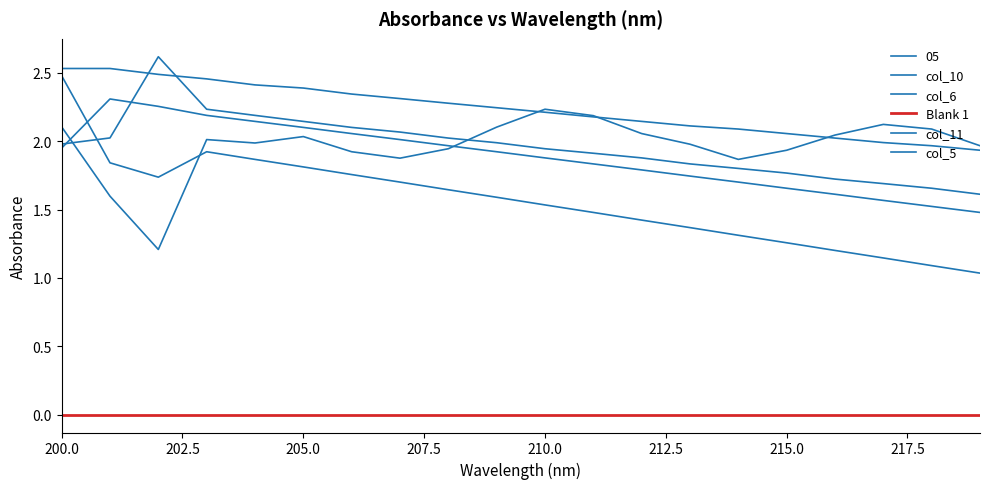

How many lines are shown in the chart?

6